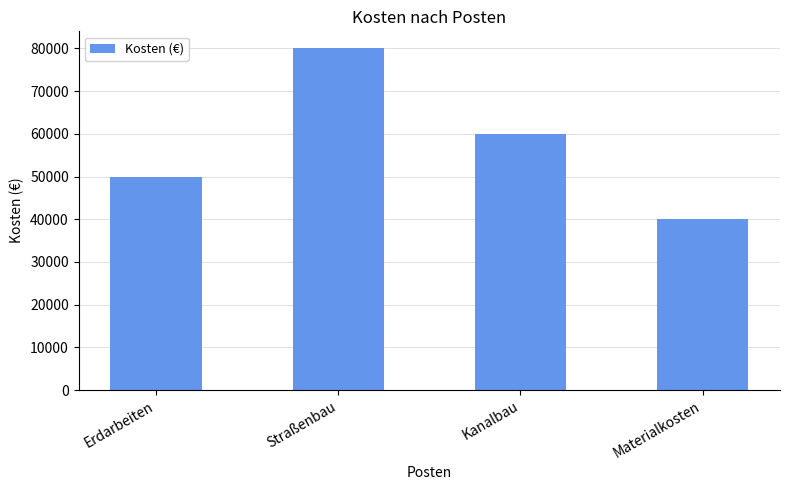

What is the label of the 4th bar from the right?

Erdarbeiten